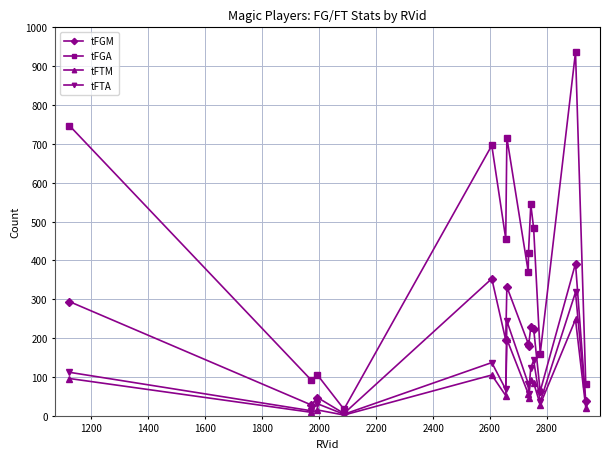

How many categories are shown in the chart?

14